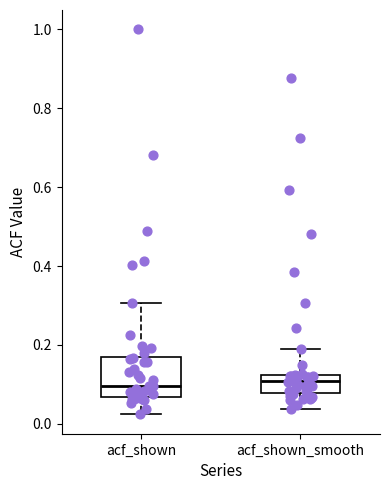

Comparing the boxes themselves (not the whiskers), which one is the tallest?

acf_shown